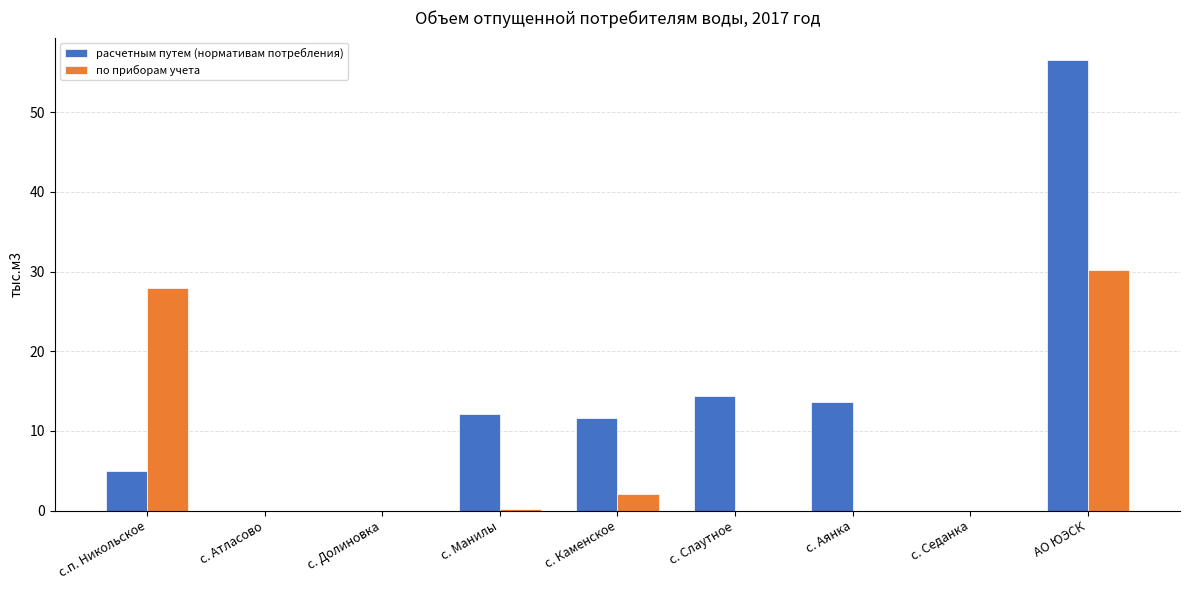

At which category is the sum across all series the highest?

АО ЮЭСК